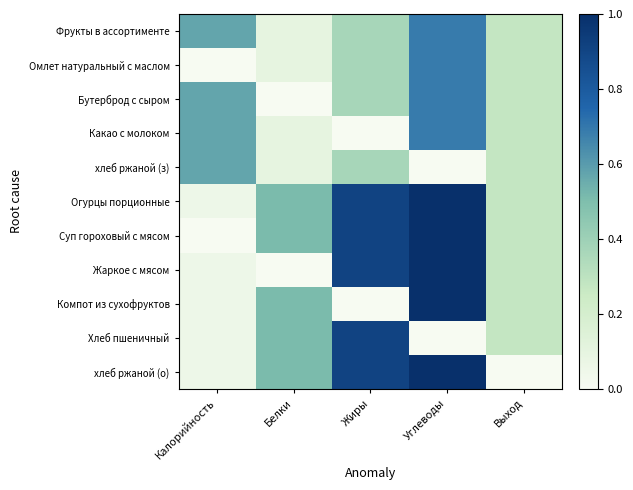

Reading right to left, transcribe all the data shown in this chart.

Фрукты в ассортименте: Выход=0.3	Углеводы=0.7	Жиры=0.4	Белки=0.1	Калорийность=0.6
Омлет натуральный с маслом: Выход=0.3	Углеводы=0.7	Жиры=0.4	Белки=0.1	Калорийность=0.0
Бутерброд с сыром: Выход=0.3	Углеводы=0.7	Жиры=0.4	Белки=0.0	Калорийность=0.6
Какао с молоком: Выход=0.3	Углеводы=0.7	Жиры=0.0	Белки=0.1	Калорийность=0.6
хлеб ржаной (з): Выход=0.3	Углеводы=0.0	Жиры=0.4	Белки=0.1	Калорийность=0.6
Огурцы порционные: Выход=0.3	Углеводы=1.0	Жиры=0.9	Белки=0.5	Калорийность=0.1
Суп гороховый с мясом: Выход=0.3	Углеводы=1.0	Жиры=0.9	Белки=0.5	Калорийность=0.0
Жаркое с мясом: Выход=0.3	Углеводы=1.0	Жиры=0.9	Белки=0.0	Калорийность=0.1
Компот из сухофруктов: Выход=0.3	Углеводы=1.0	Жиры=0.0	Белки=0.5	Калорийность=0.1
Хлеб пшеничный: Выход=0.3	Углеводы=0.0	Жиры=0.9	Белки=0.5	Калорийность=0.1
хлеб ржаной (о): Выход=0.0	Углеводы=1.0	Жиры=0.9	Белки=0.5	Калорийность=0.1